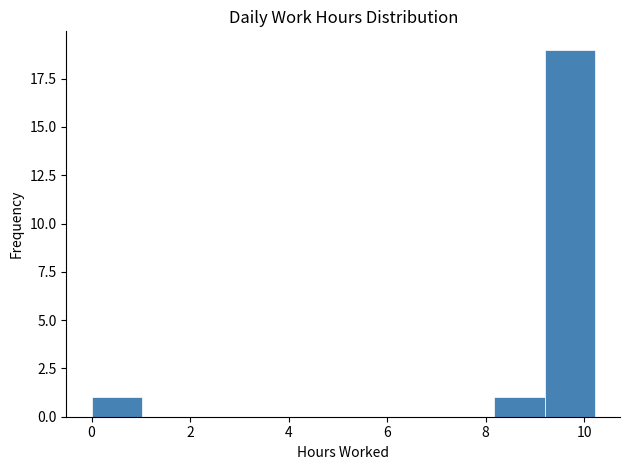

What is the height of the bar covering 9.2 to 10.2 on the x-axis? Neither the bar edges nor the heights are printed on the chart, so give them approximately, as read against the axes.

19